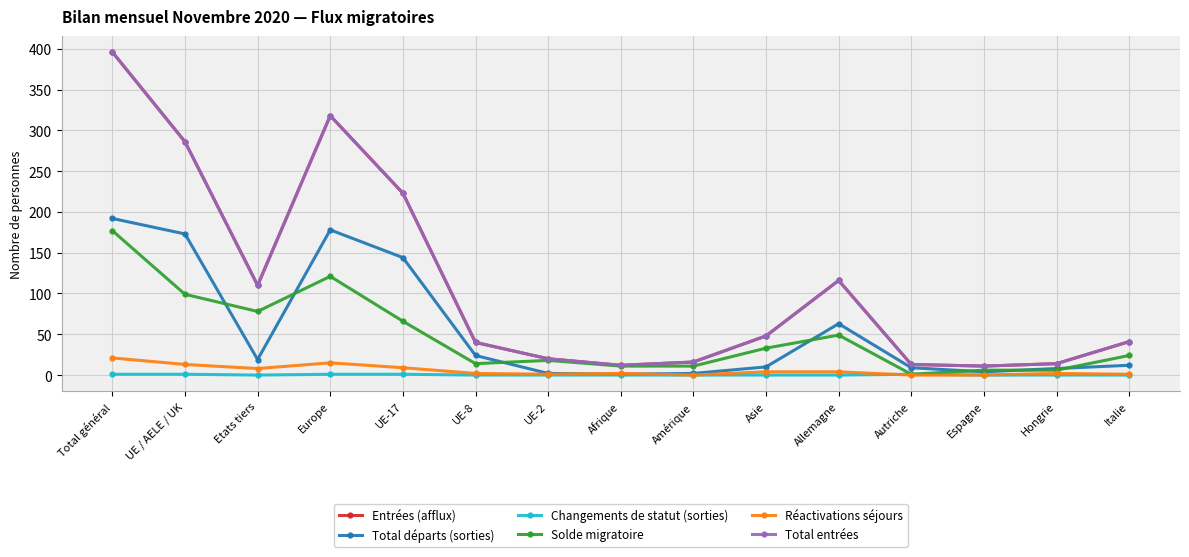

Which series has the largest range (max minus min)?

Entrées (afflux)